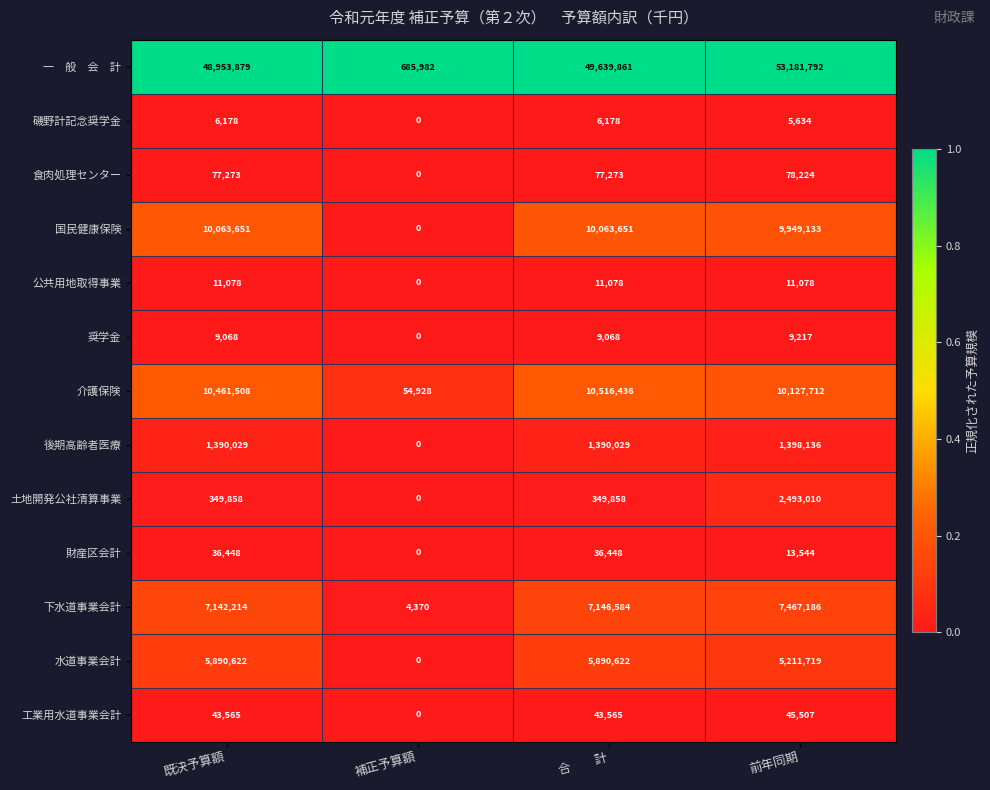

At how many categories does at least one series exceed 0?

4